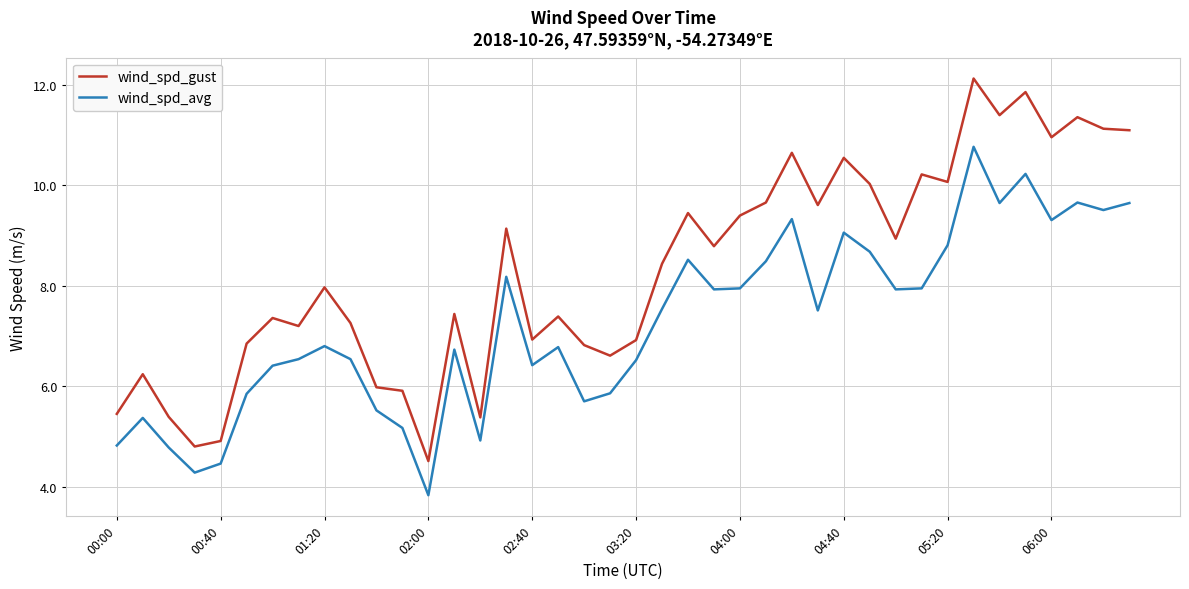

Is this an area chart (filled region under the line)?

No